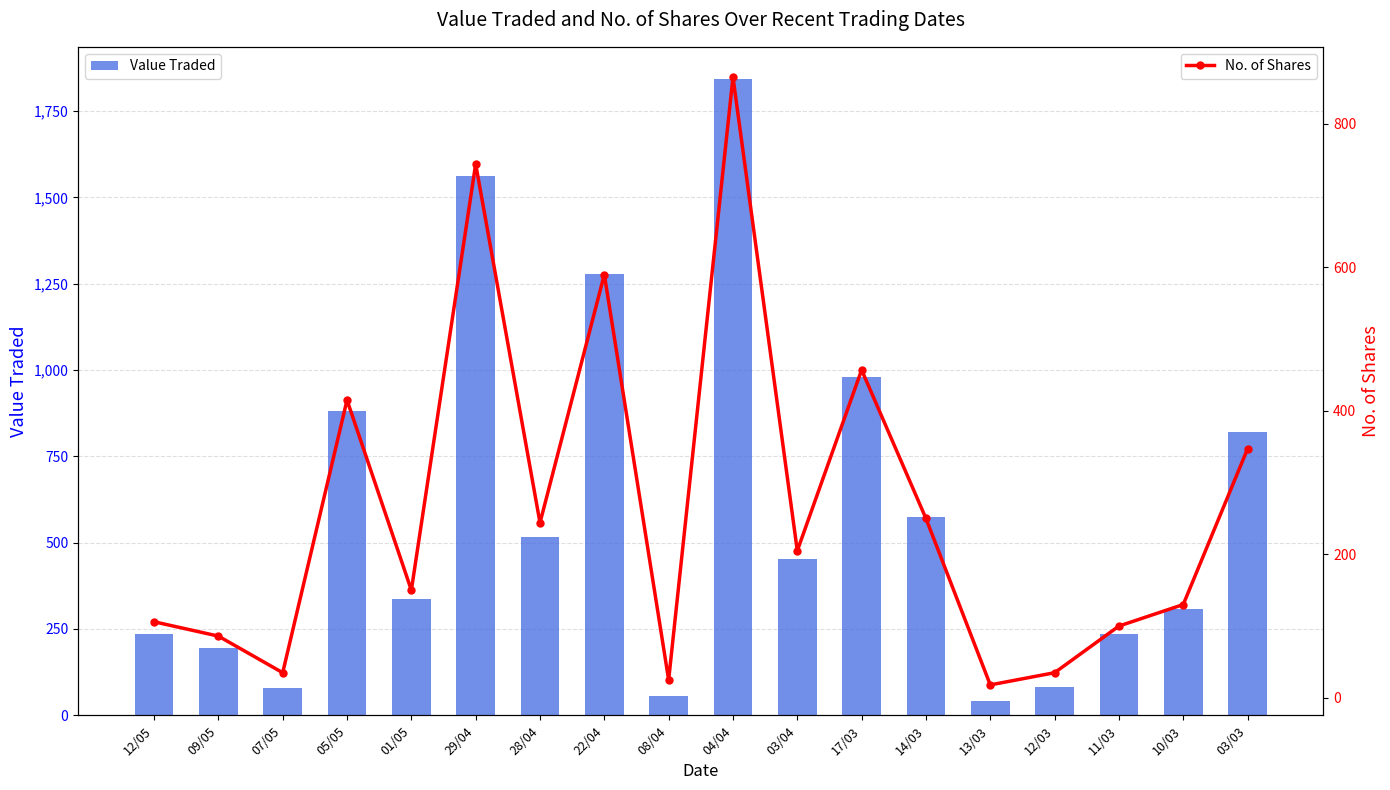

Where is No. of Shares nearest to the value 441?

17/03